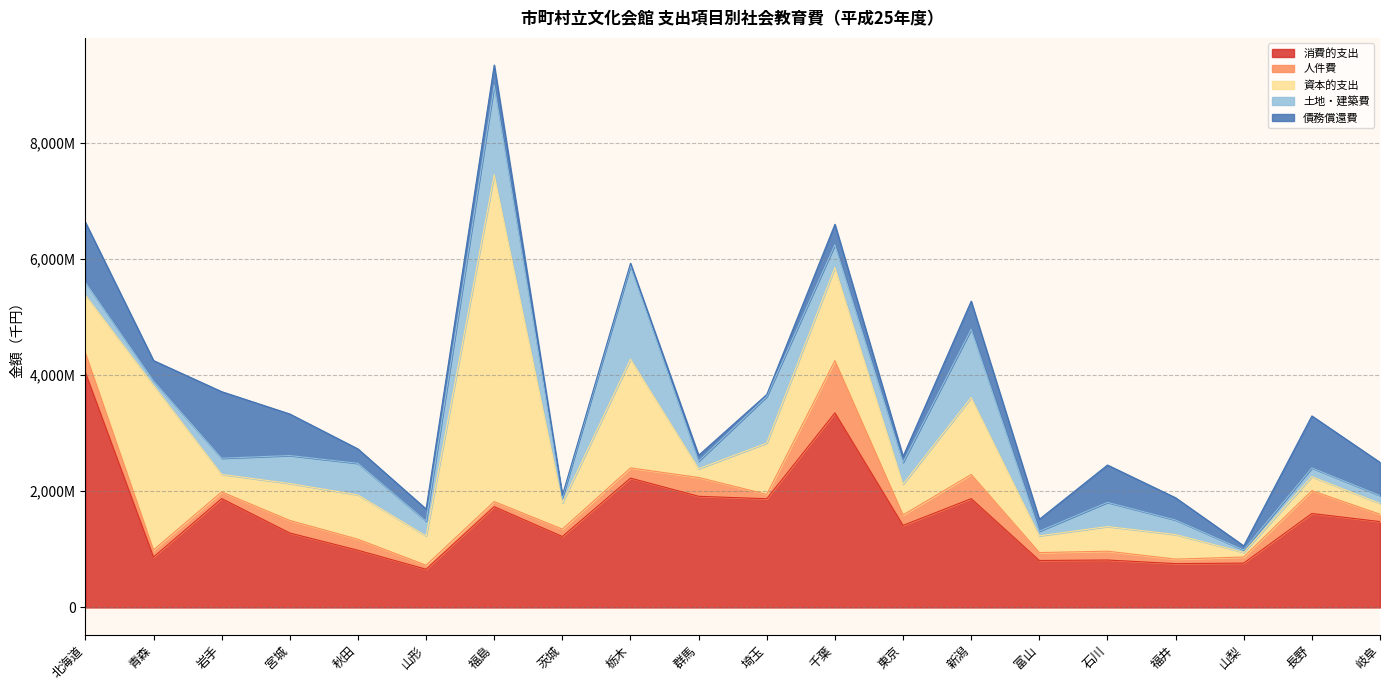

Does the chart display data point markers on the line(s)?

No